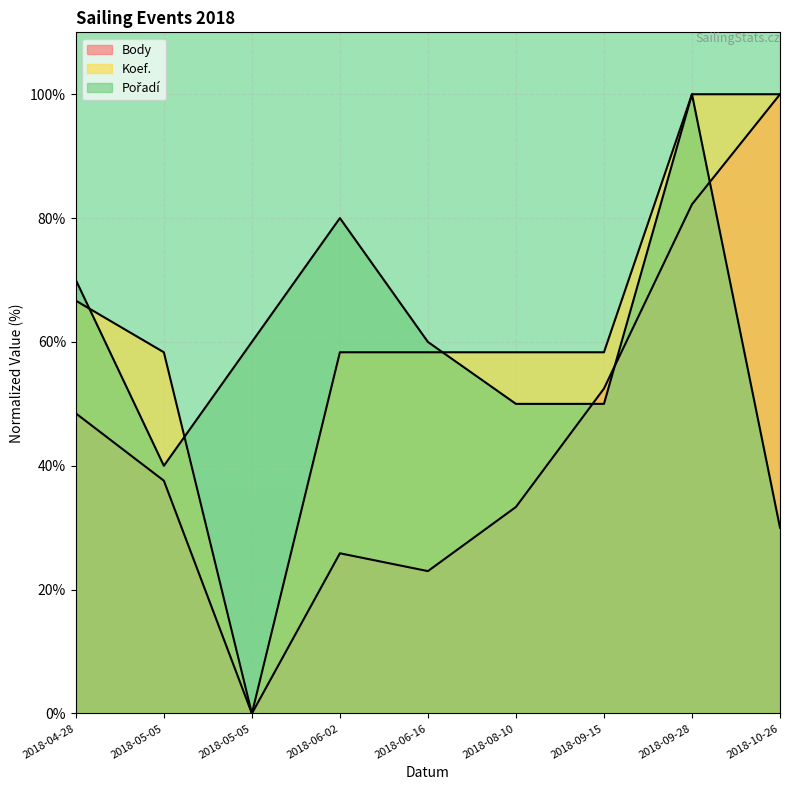

Between 2018-06-02 and 2018-09-15, which series saw the biggest shift?

Pořadí